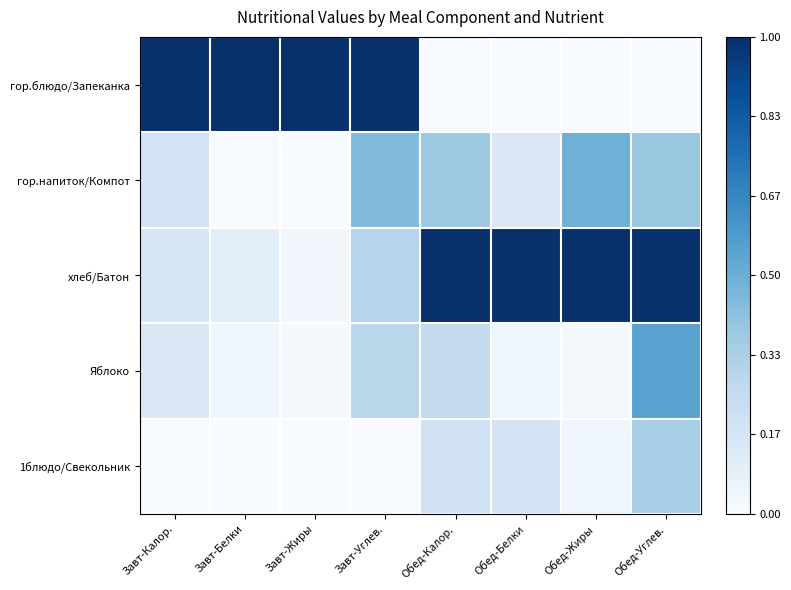

Rank the series by their maximum value, from lowest to highest.

1блюдо/Свекольник, гор.напиток/Компот, Яблоко, гор.блюдо/Запеканка, хлеб/Батон